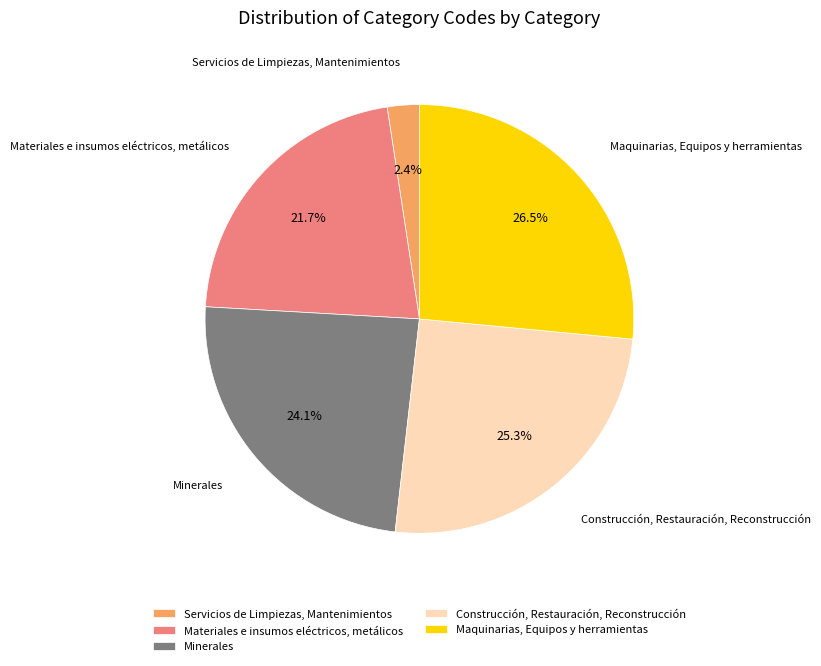

What is the ratio of the value at Maquinarias, Equipos y herramientas to the value at Materiales e insumos eléctricos, metálicos?

1.2